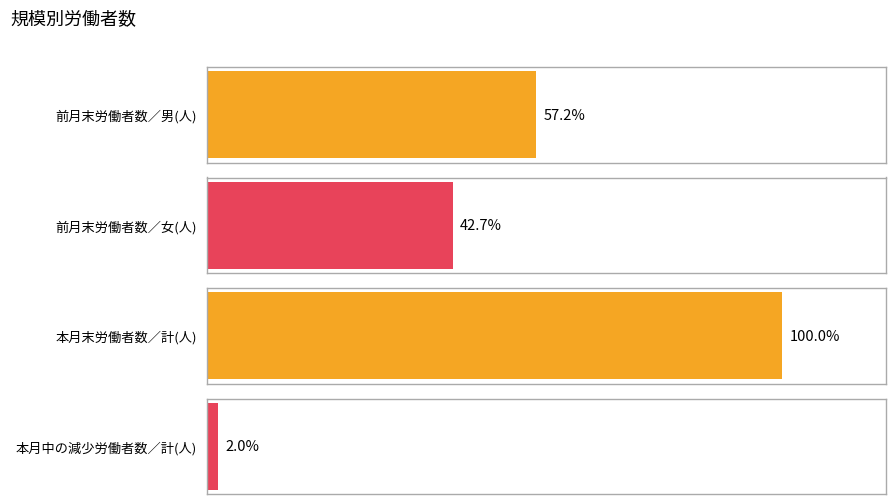

List the series in order of their peak value, lowest first.

本月中の減少労働者数／計(人), 前月末労働者数／女(人), 前月末労働者数／男(人), 本月末労働者数／計(人)